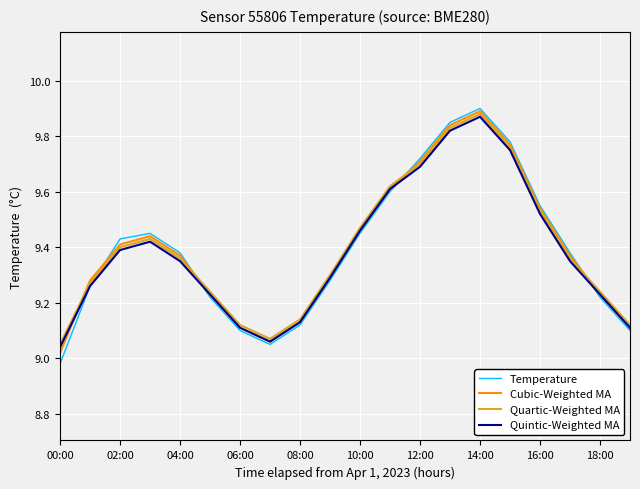

Which label corresponds to the smallest value in the chart?

00:00